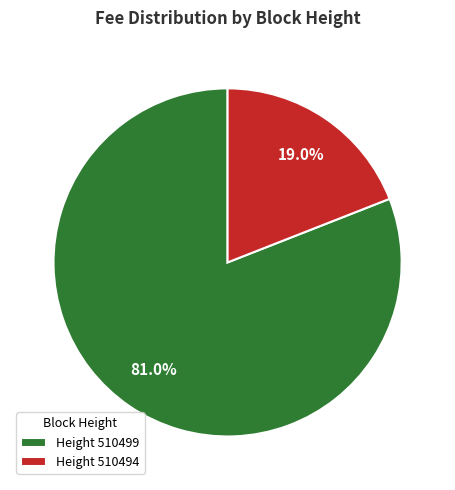

What is the largest slice in the pie chart?

Height 510499